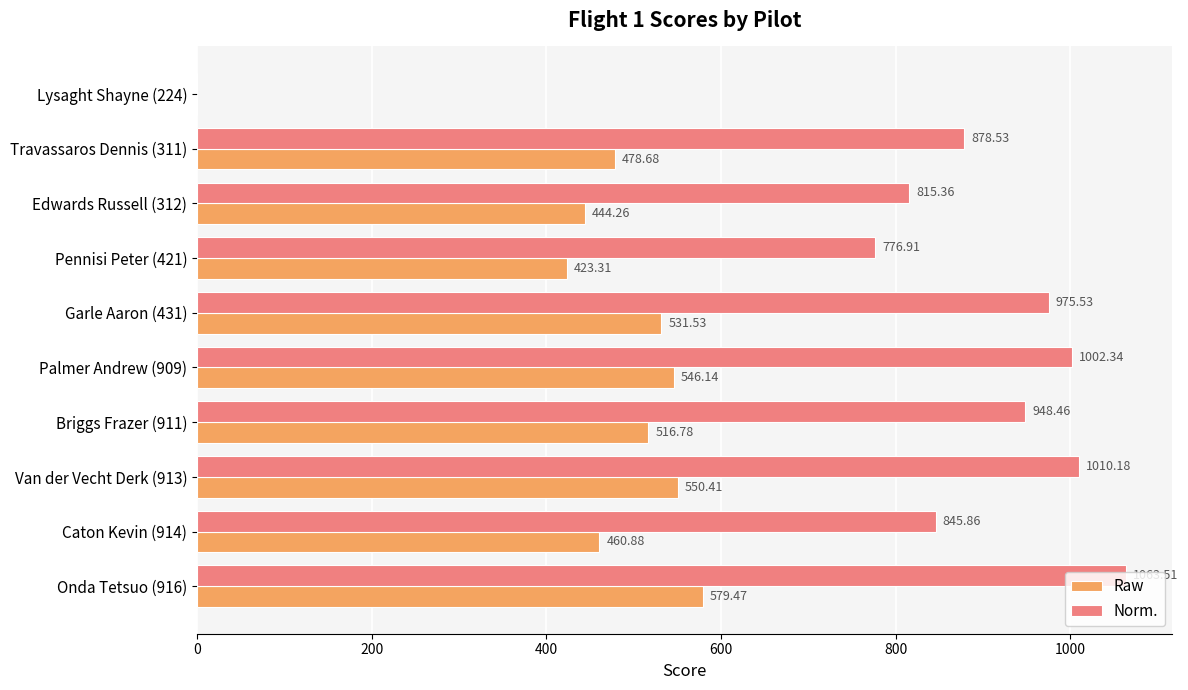

What is the sum of all Raw values?

4531.5